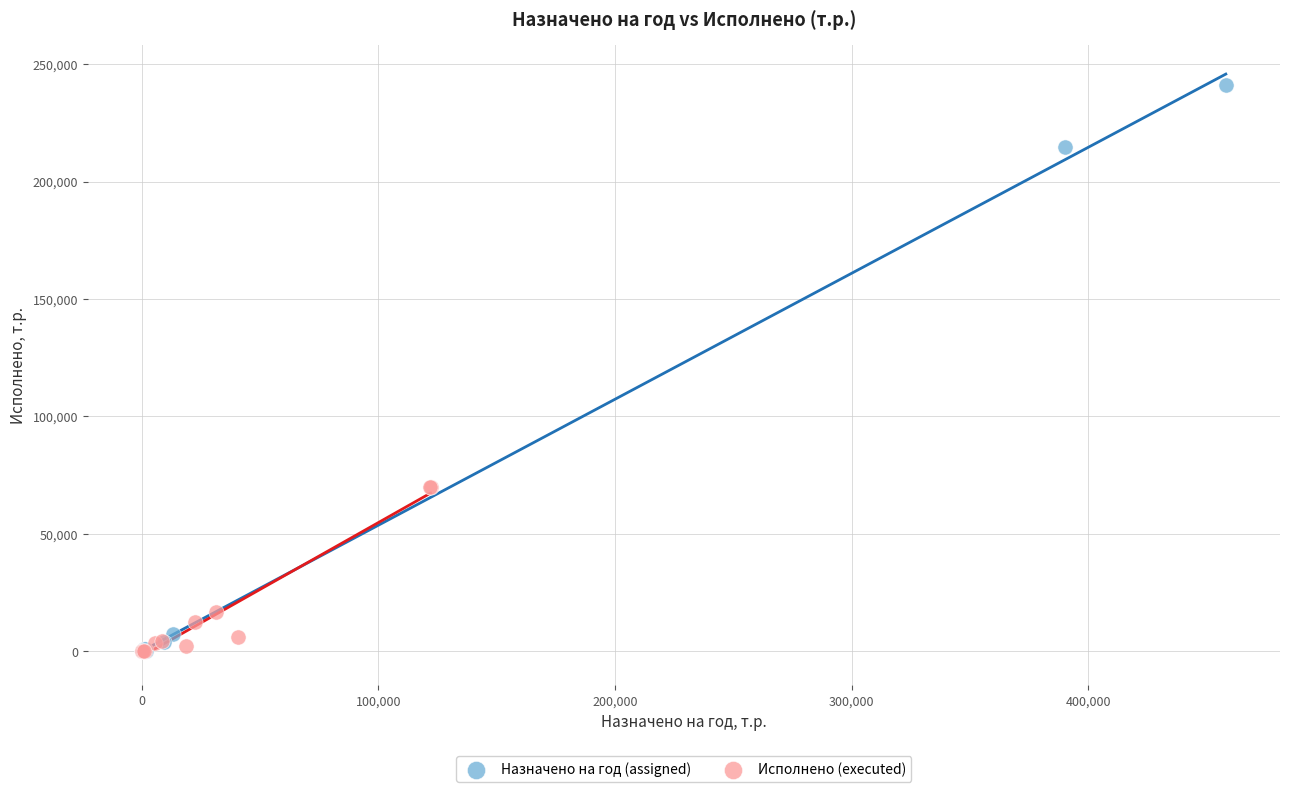

Which series reaches the maximum Y coordinate?

Назначено на год (assigned)